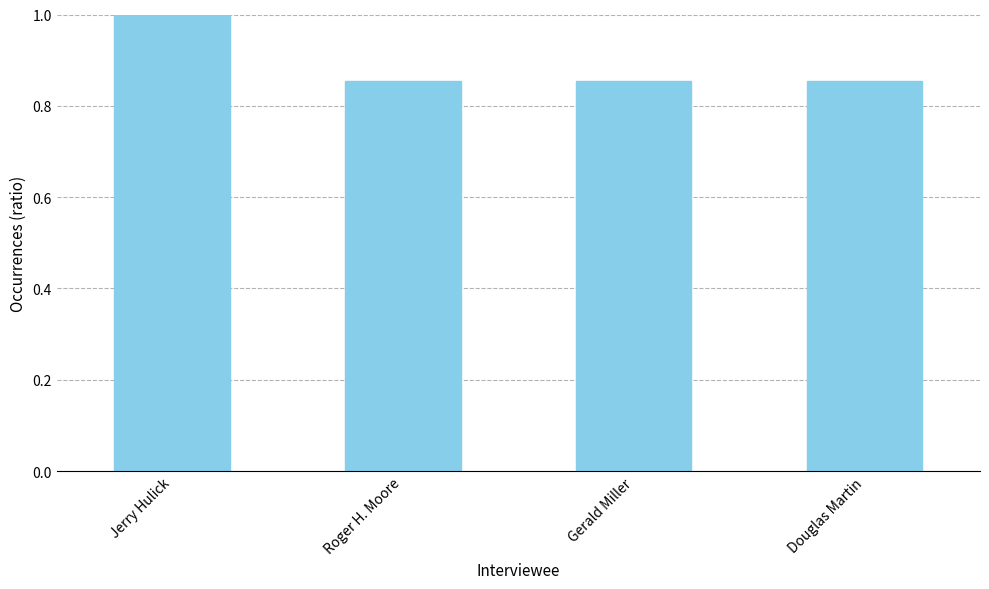

Between Jerry Hulick and Douglas Martin, which is larger?

Jerry Hulick